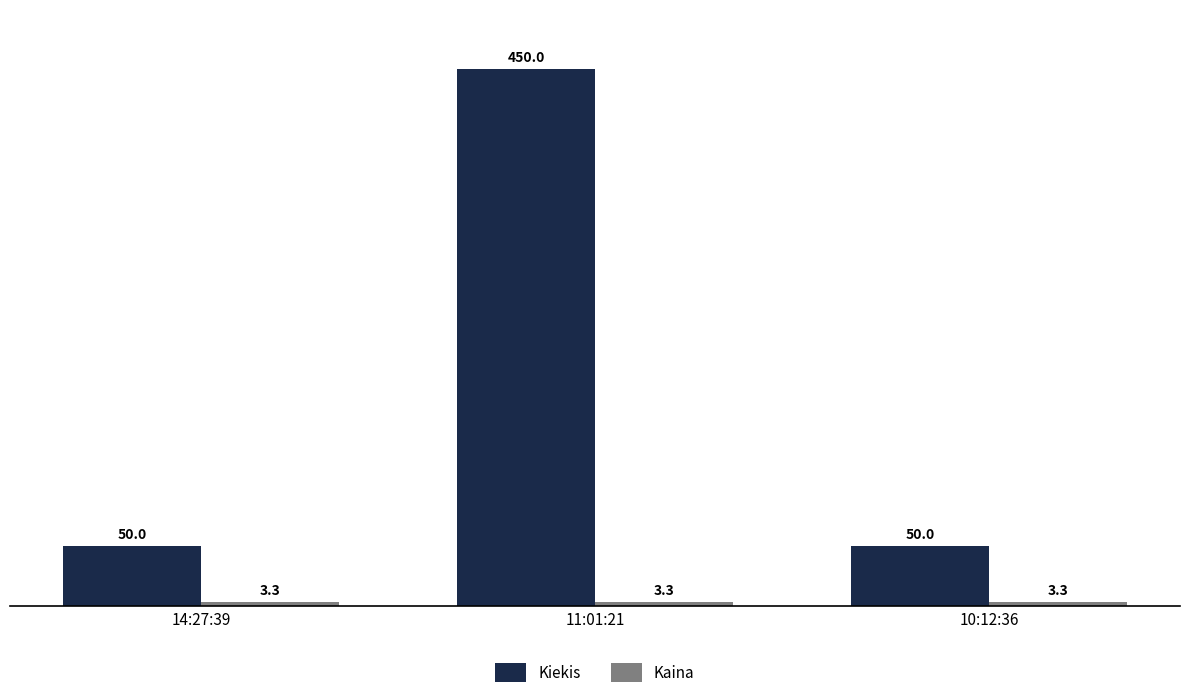

At which category is the sum across all series the highest?

11:01:21